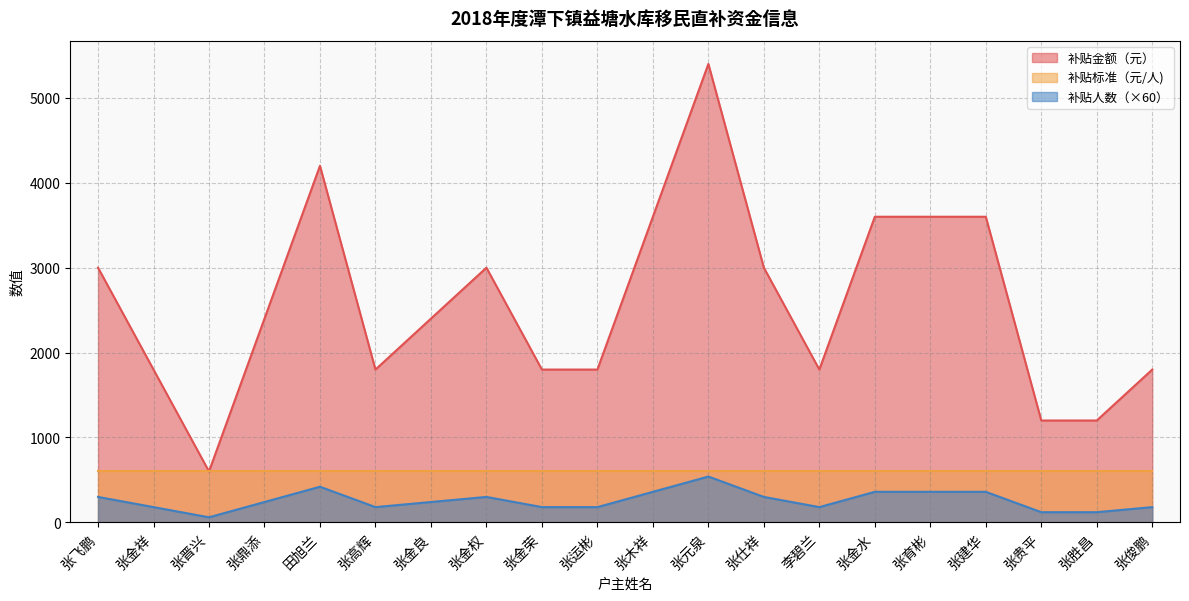

At which label does 补贴金额（元） reach its minimum?

张晋兴